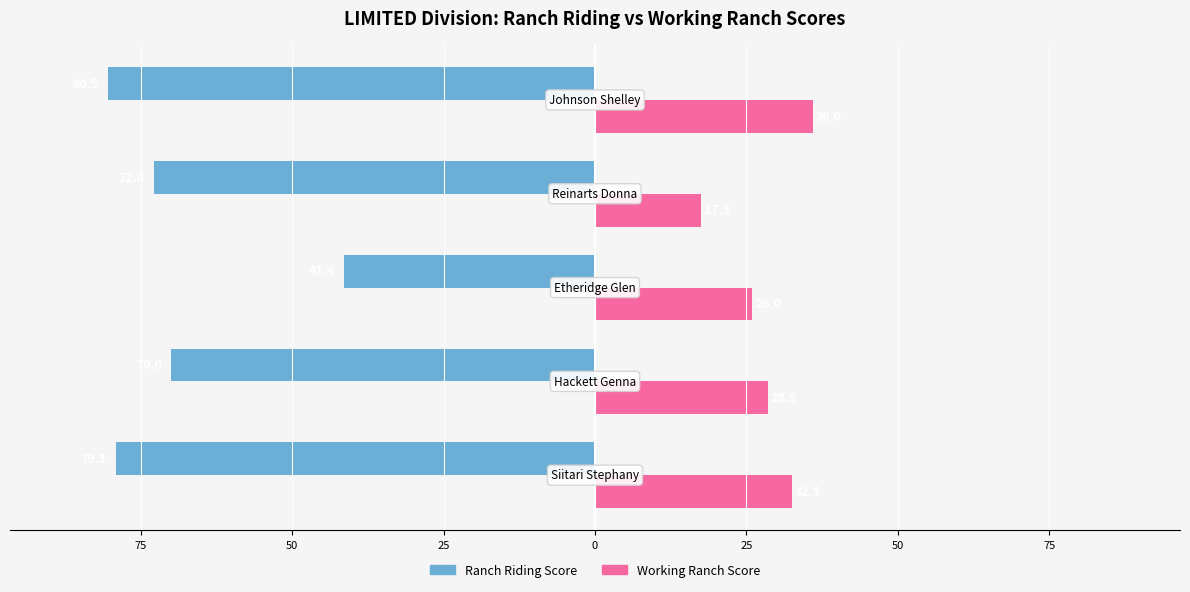

What is the value of the Ranch Riding Score bar at the 2nd from the left?

-70.0